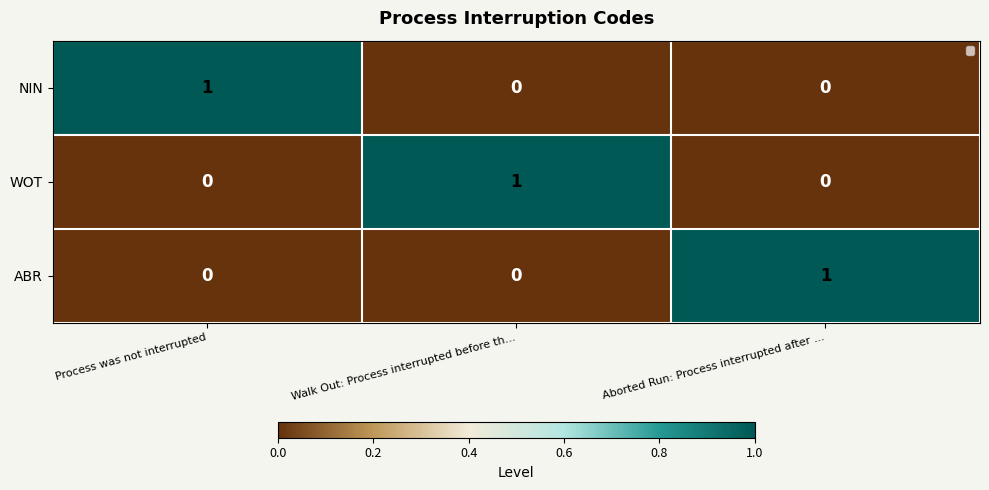

At how many categories does at least one series exceed 0?

3